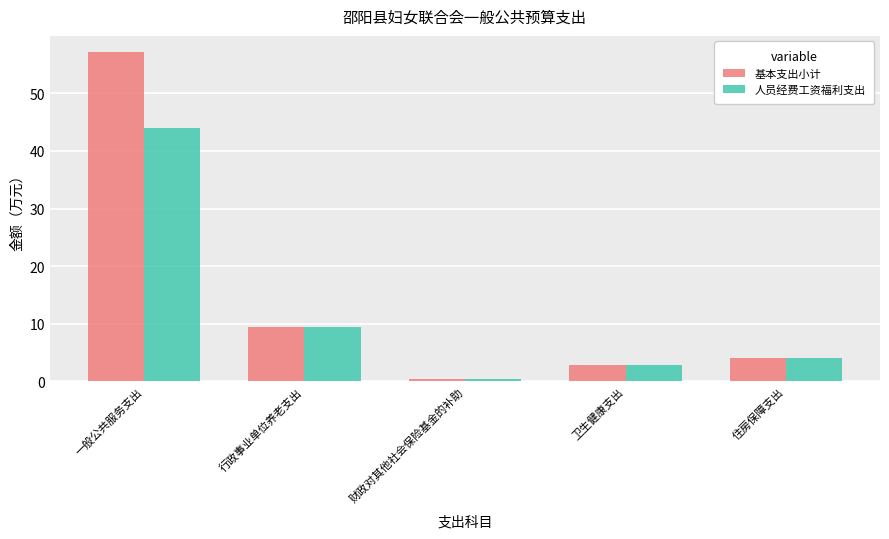

True or false: 基本支出小计 has a value of 0.3 at 财政对其他社会保险基金的补助.

True